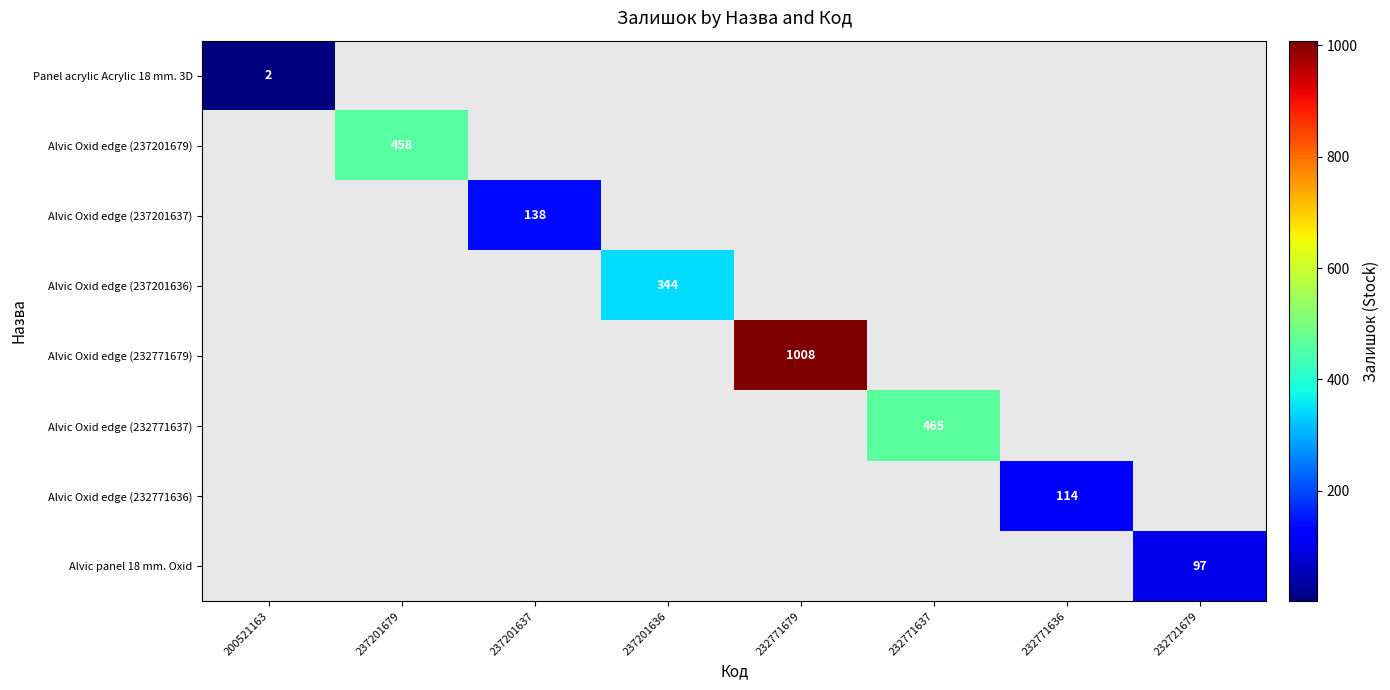

The value of Alvic Oxid edge (237201679) at 237201679 is 164. True or false?

False